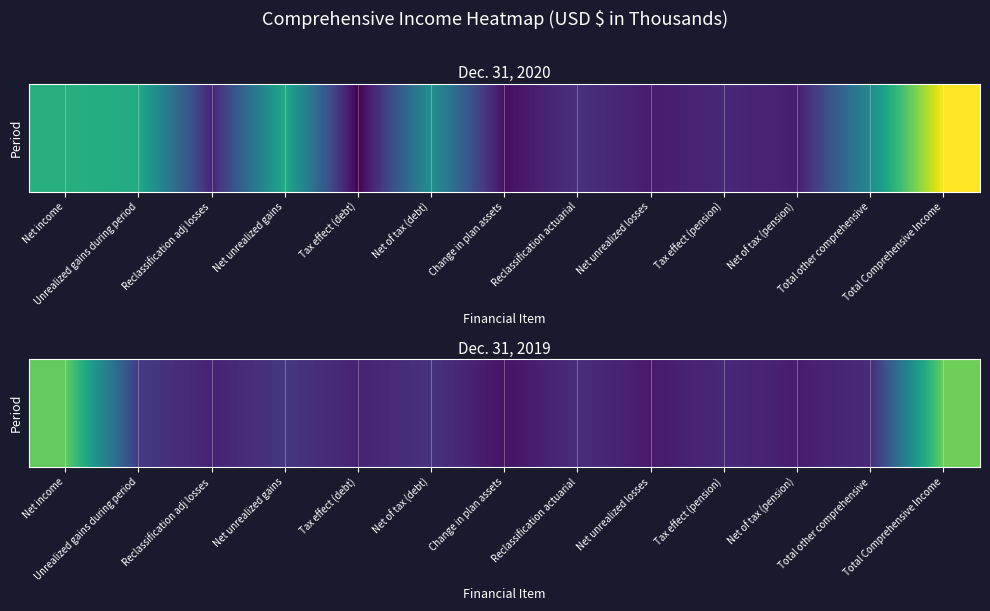

What is the change in value from Tax effect (debt) to Reclassification actuarial?

+832